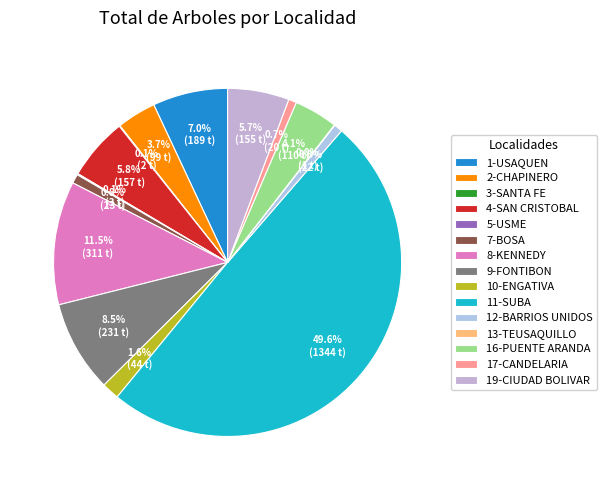

True or false: 8-KENNEDY accounts for 11% of the total.

True